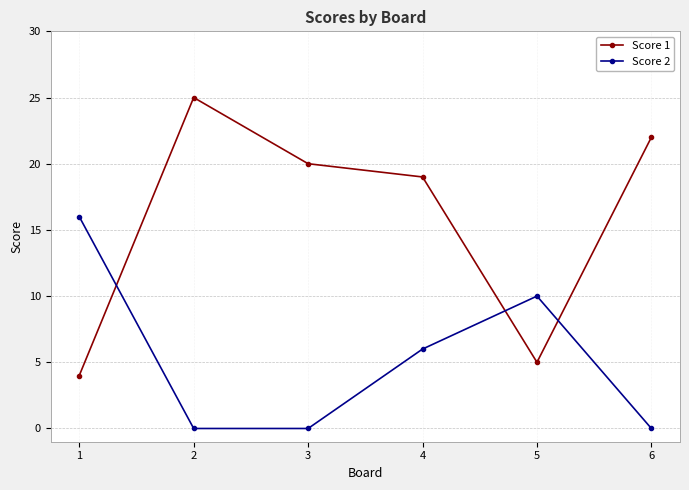

What is the difference between the Score 2 values at 5 and 6?

10